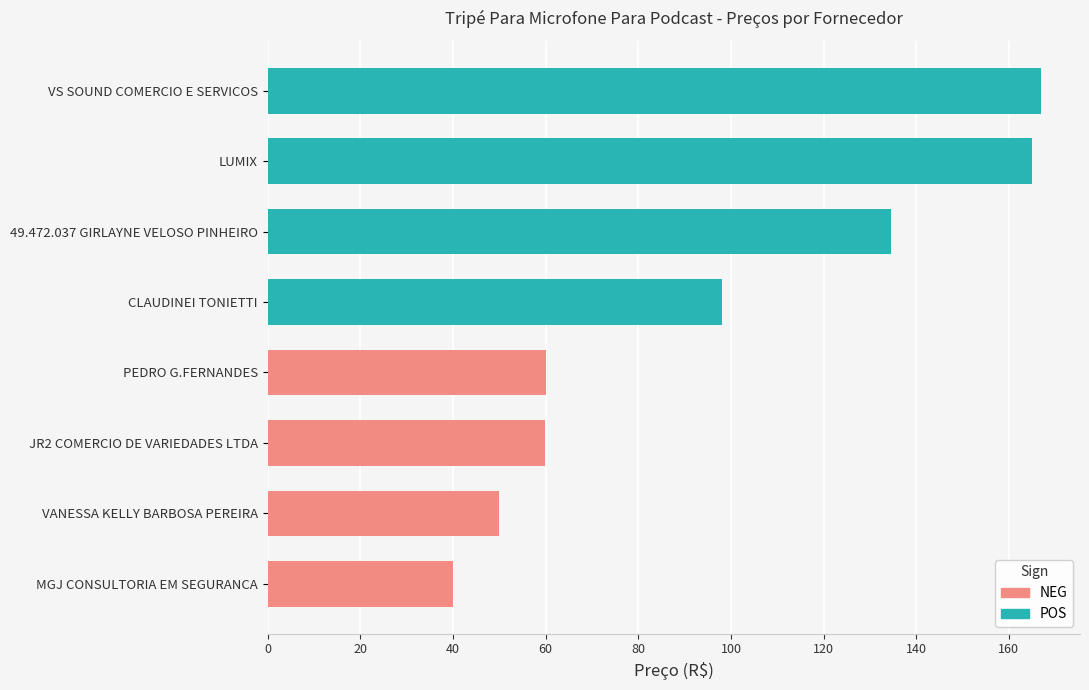

What is the difference between the maximum and minimum values?

127.0